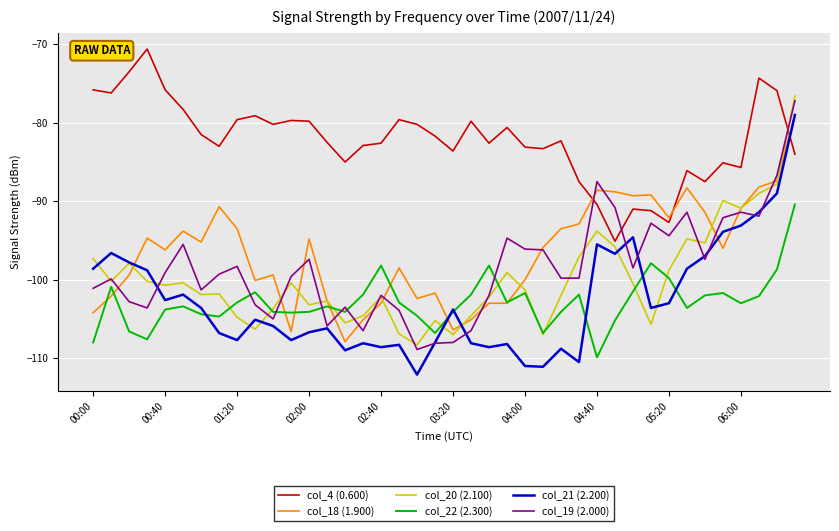

What is the highest value of the col_18 (1.900) series?

-79.0